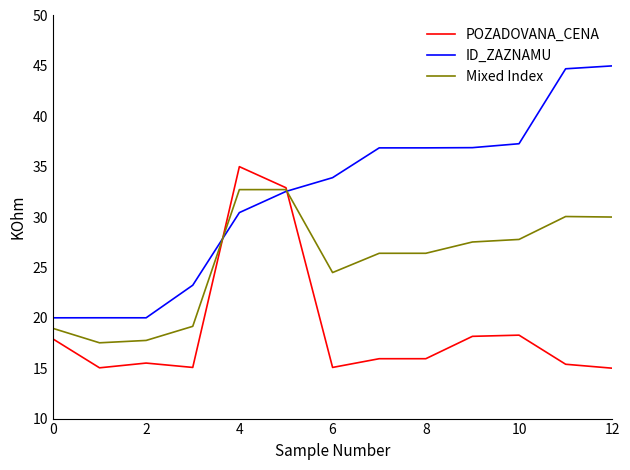

List the series in order of their peak value, lowest first.

Mixed Index, POZADOVANA_CENA, ID_ZAZNAMU